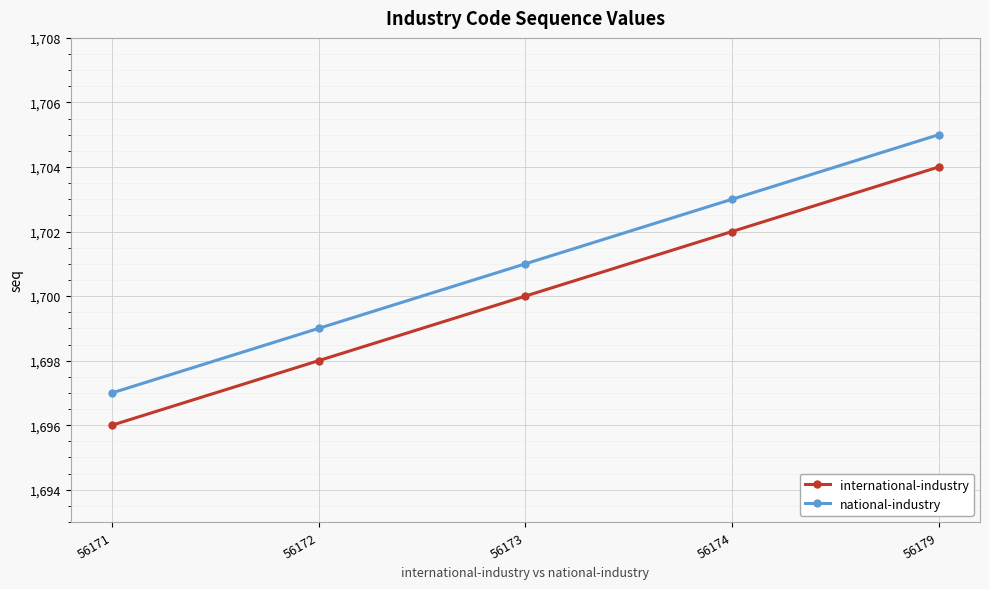

What is the difference between the maximum and minimum values in the international-industry series?

8